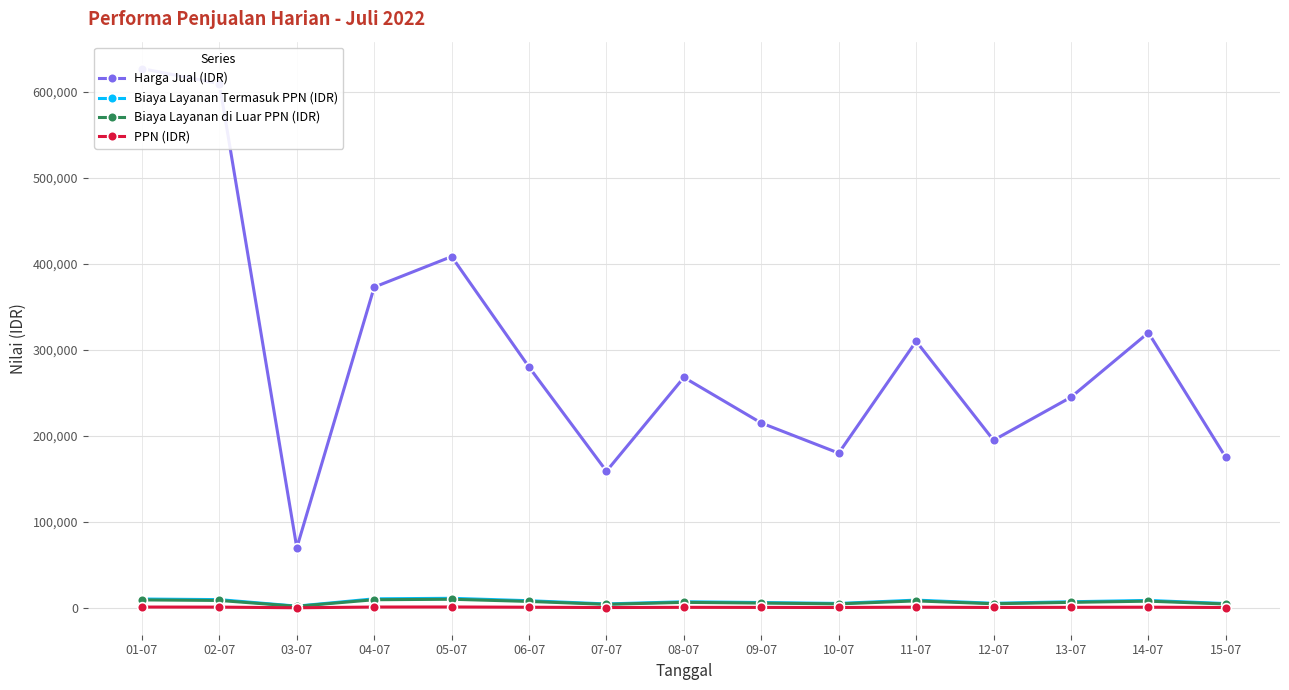

Is the value of PPN (IDR) at 02-07 greater than the value of Biaya Layanan Termasuk PPN (IDR) at 02-07?

No